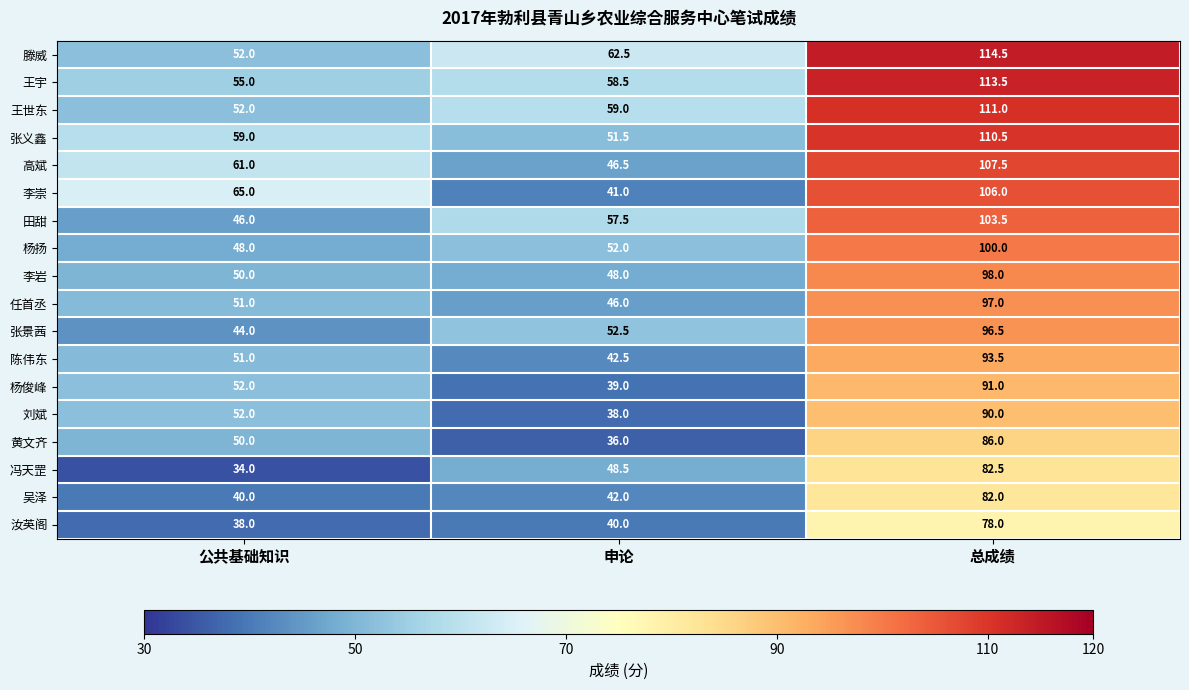

What is the spread (max minus min) of values at 公共基础知识?

31.0